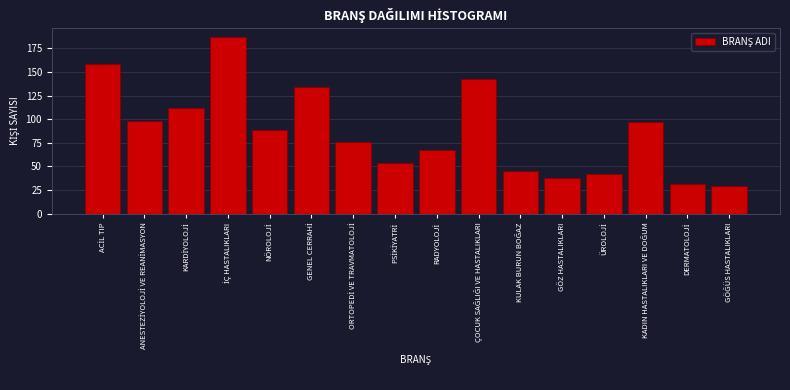

Reading left to right, list all the values displayed in this chart.

159	98	112	187	89	134	76	54	67	143	45	38	42	97	31	29